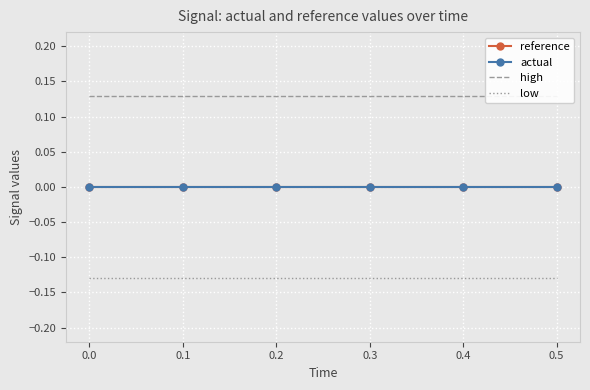

Reading left to right, transcribe all the data shown in this chart.

reference: 0.0	0.0	0.0	0.0	0.0	0.0
actual: 0.0	0.0	0.0	0.0	0.0	0.0
high: 0.1	0.1	0.1	0.1	0.1	0.1
low: -0.1	-0.1	-0.1	-0.1	-0.1	-0.1